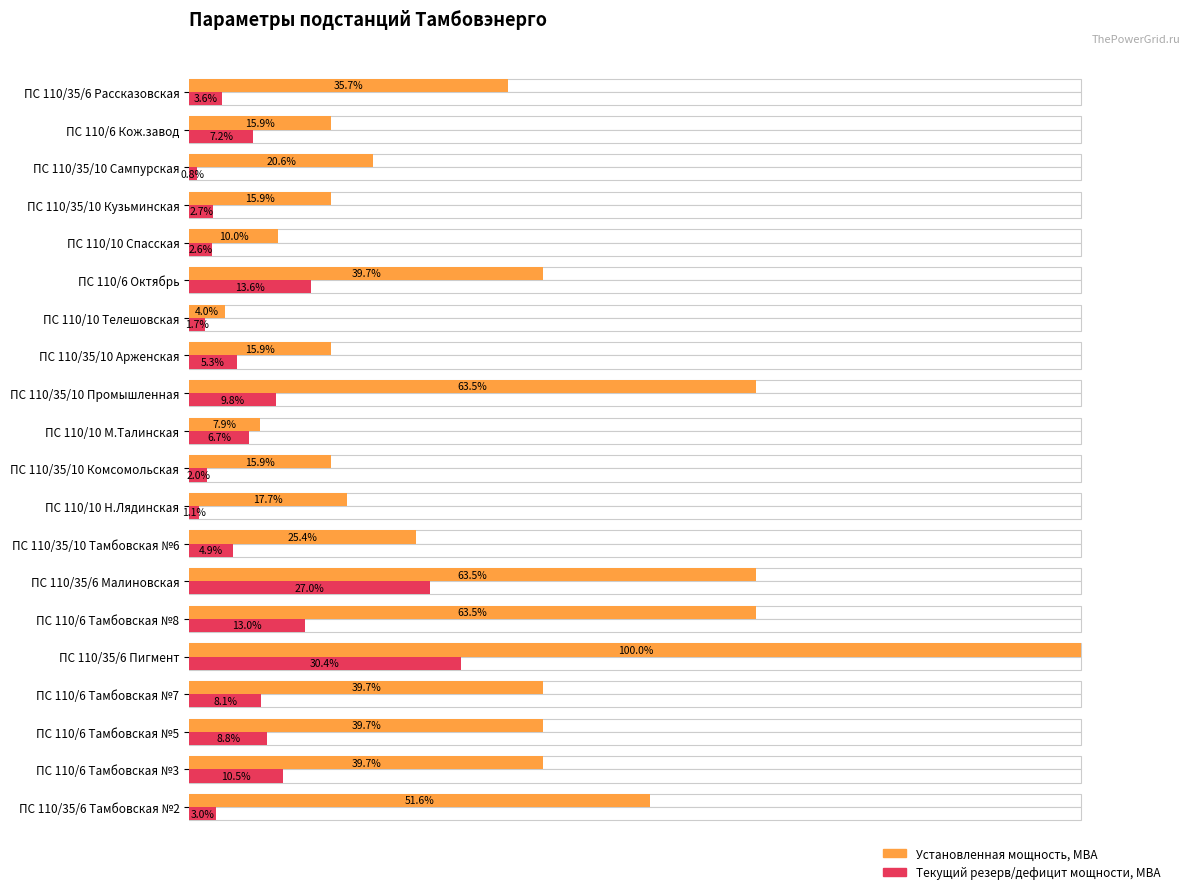

Between ПС 110/35/6 Пигмент and ПС 110/35/6 Рассказовская, which series saw the biggest shift?

Установленная мощность, МВА